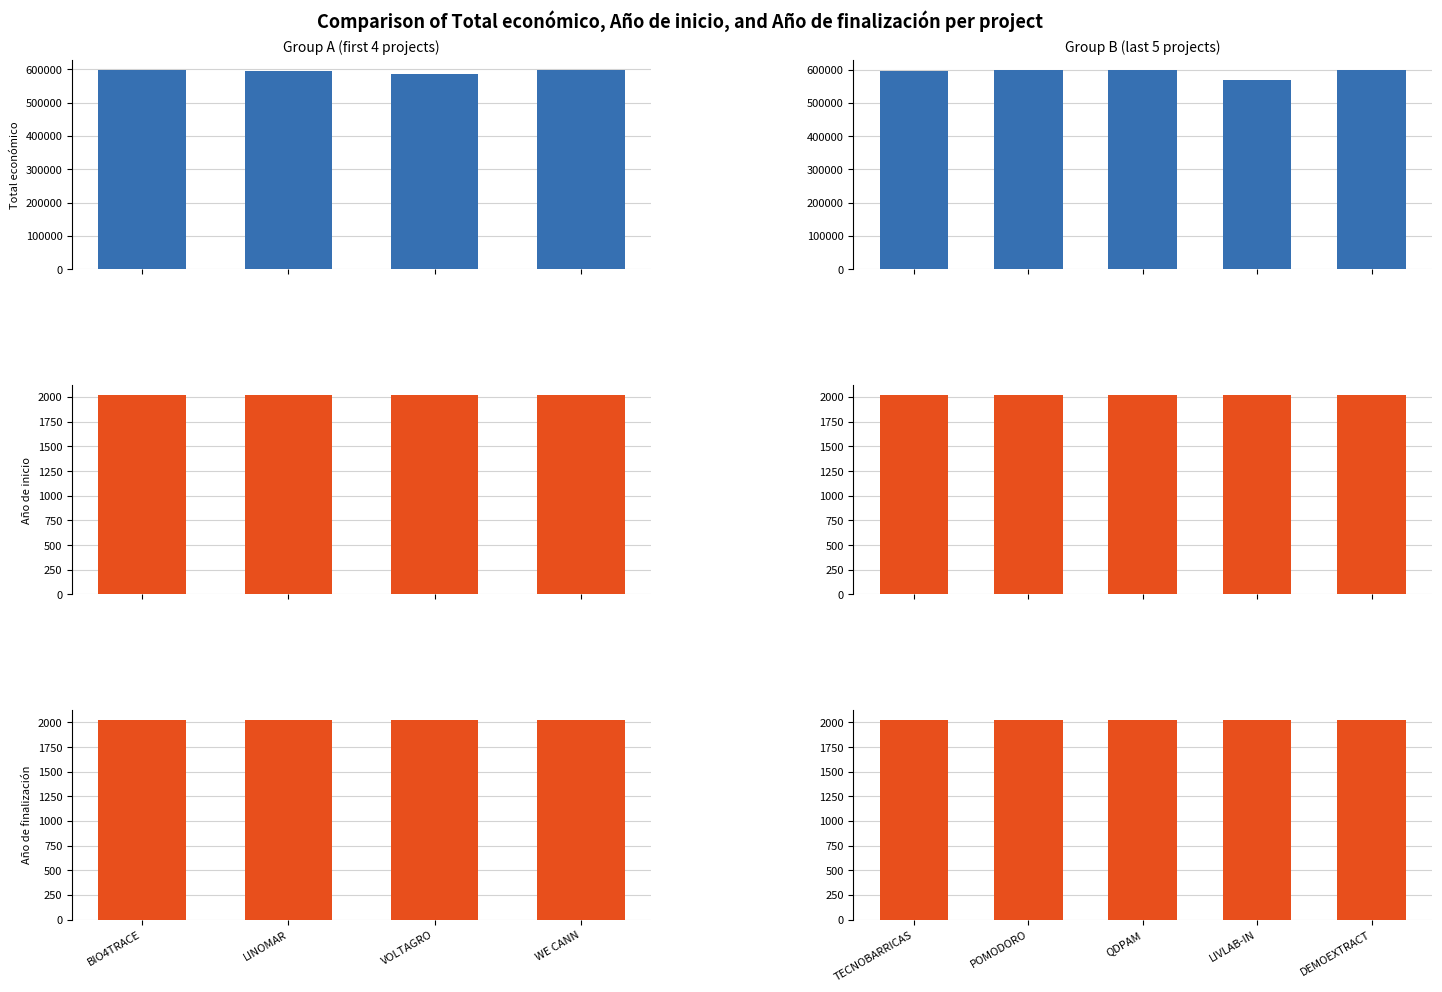

Count the number of categories in the chart.

5